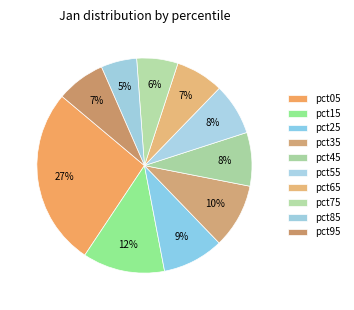

To the nearest percent, what is the combined percentage of pct95 and pct05?

34%